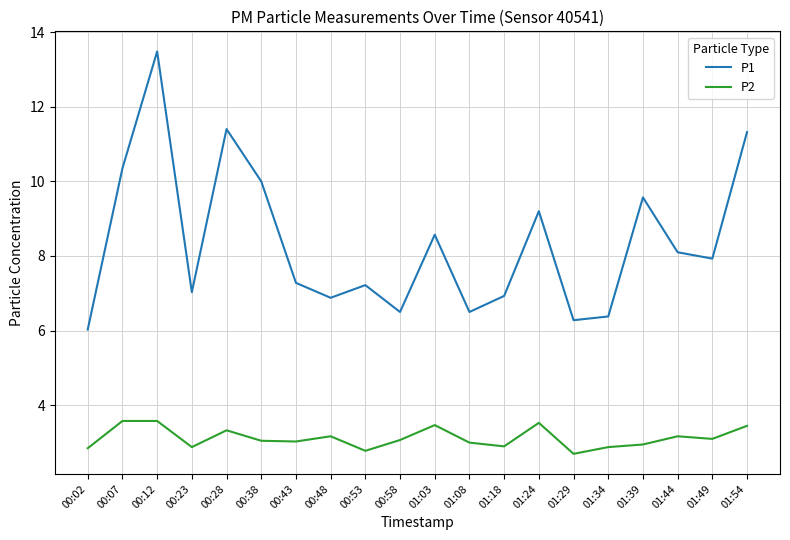

Which series has the largest total across all categories?

P1